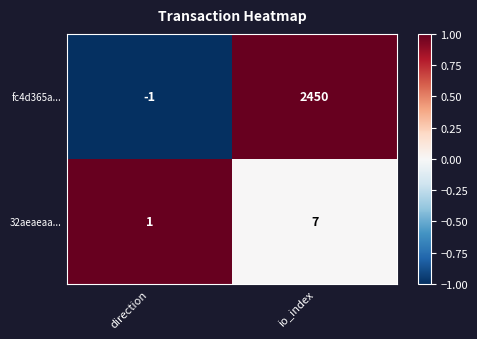

Is it true that 32aeaeaa... equals 0.0 at io_index?

False